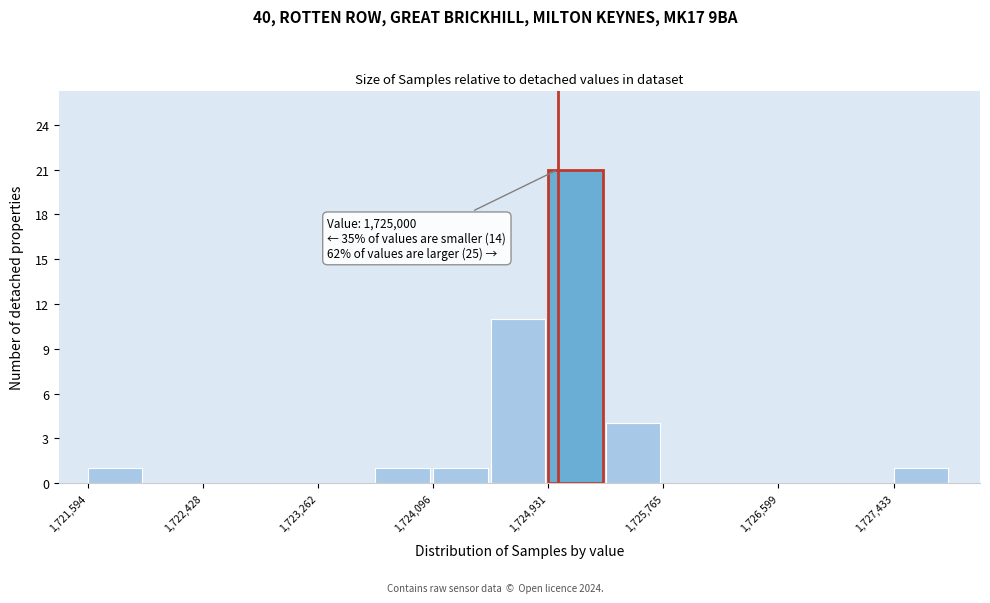

Over which range of the x-axis is the bar tallest?

1724900 to 1725300